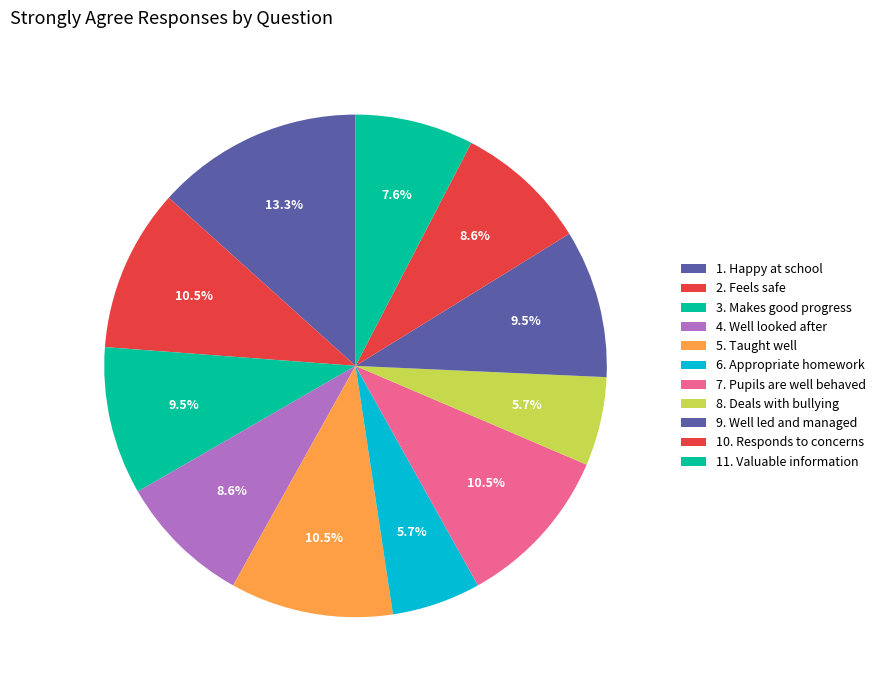

Does any single category account for the majority?

No